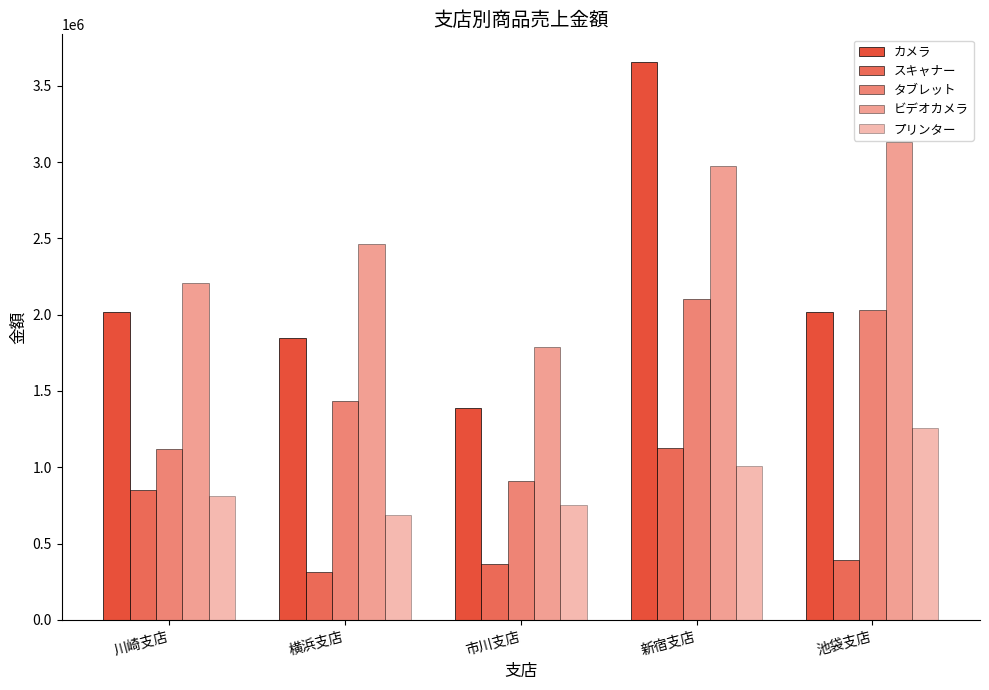

What is the sum of the タブレット values at 池袋支店 and 川崎支店?

3150000